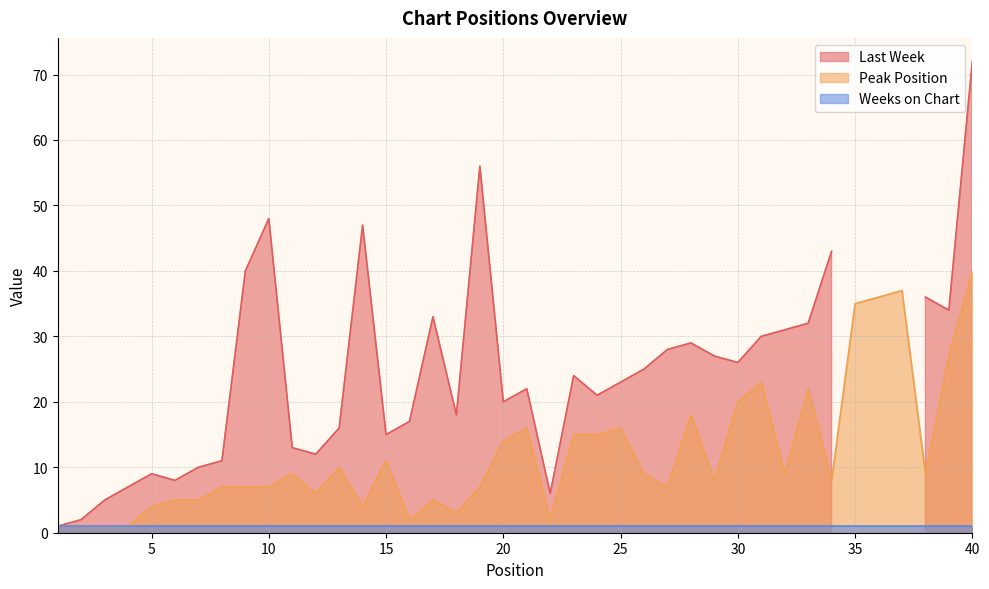

Is the value of Peak Position at 27 greater than the value of Last Week at 4?

No